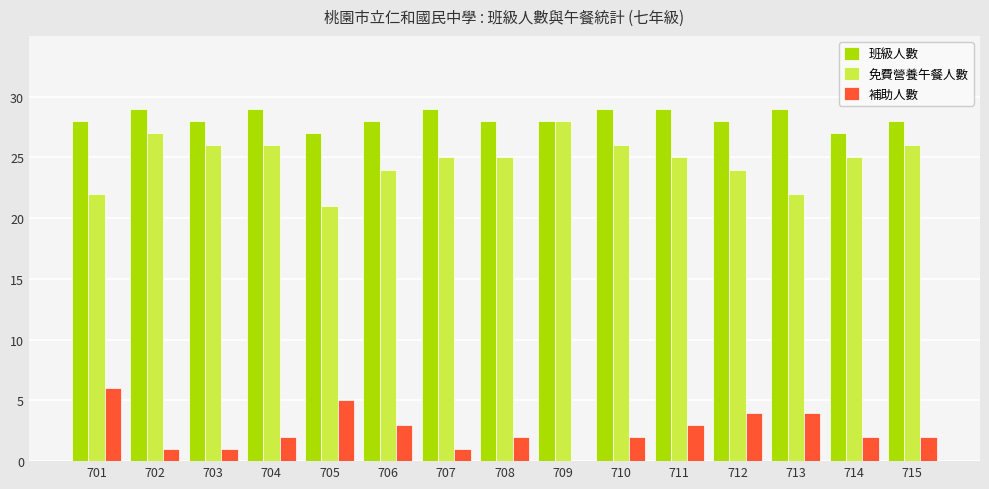

Between 702 and 713, which series saw the biggest shift?

免費營養午餐人數